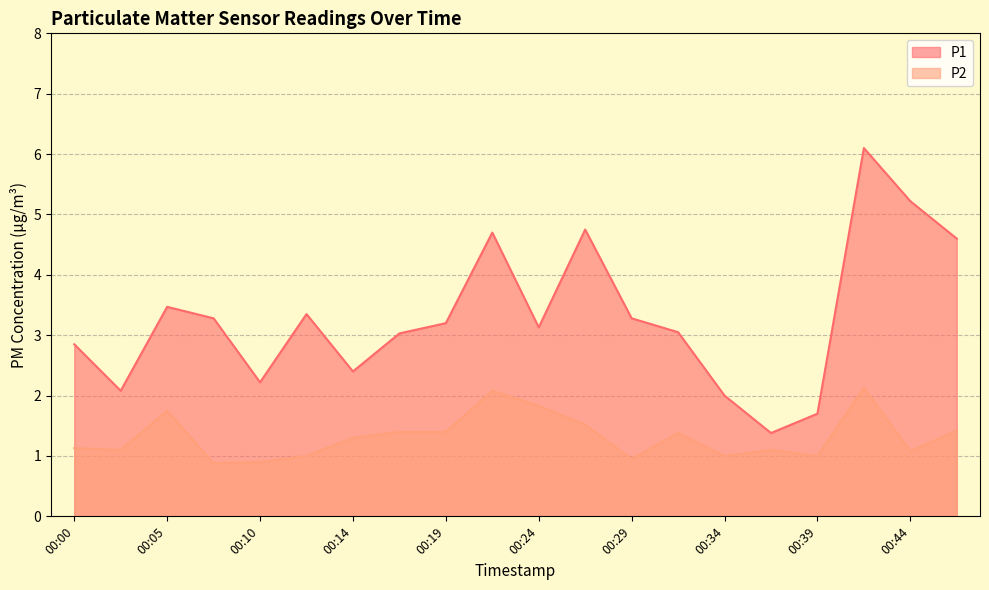

True or false: P1 and P2 cross at least once.

False